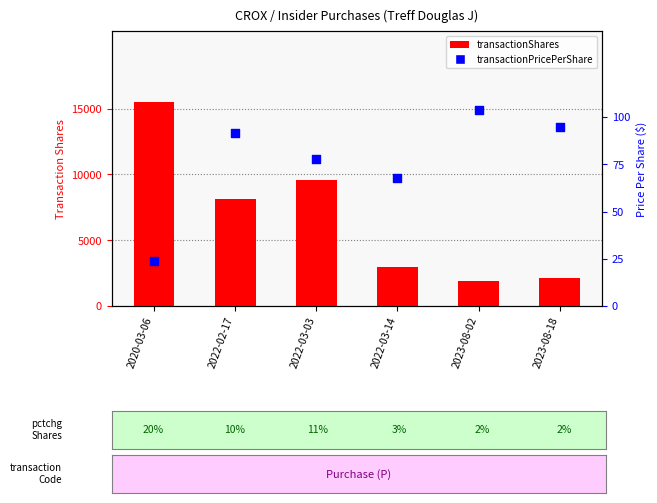

What is the total value across all series at 2022-03-03?

9678.0